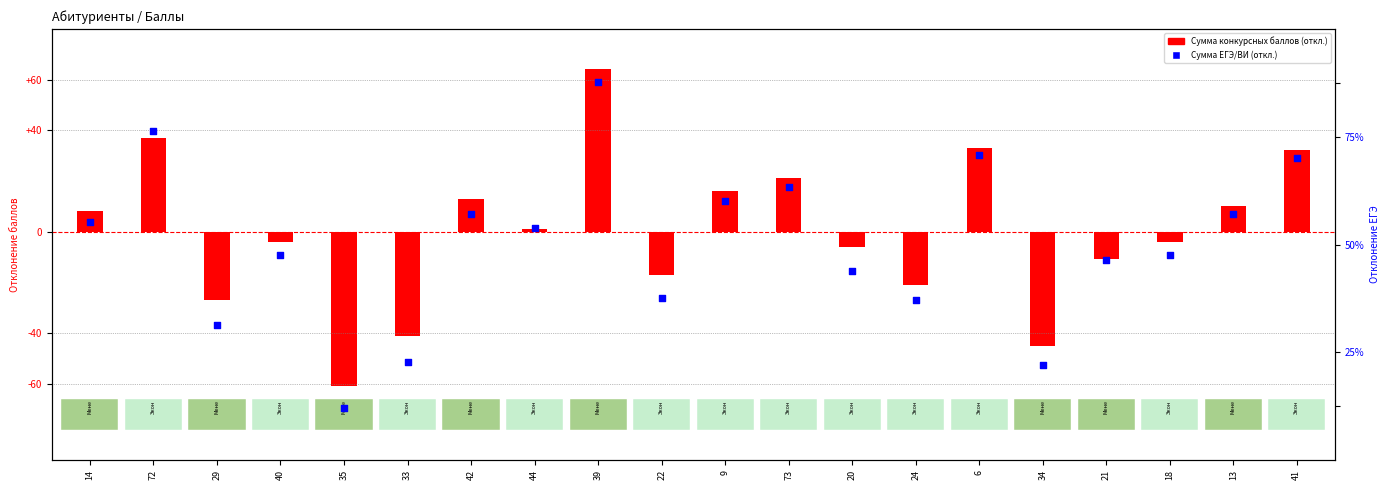

Is the value of Сумма конкурсных баллов (отклонение) at 35 greater than the value of Сумма ЕГЭ/ВИ (отклонение) at 35?

No